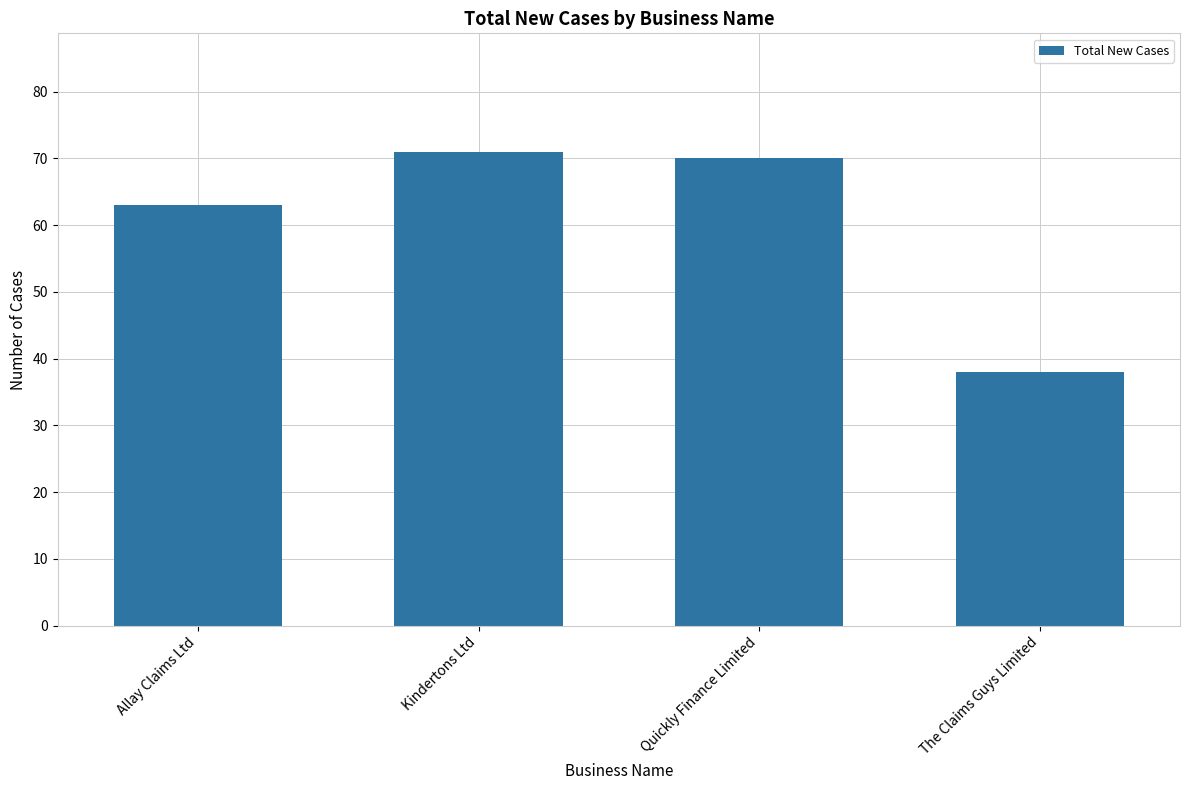

Count the number of categories in the chart.

4